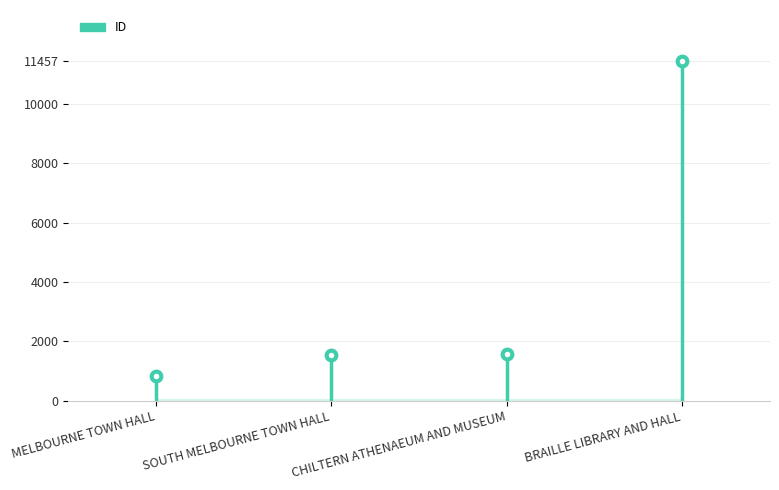

What is the change in value from CHILTERN ATHENAEUM AND MUSEUM to BRAILLE LIBRARY AND HALL?

+9887